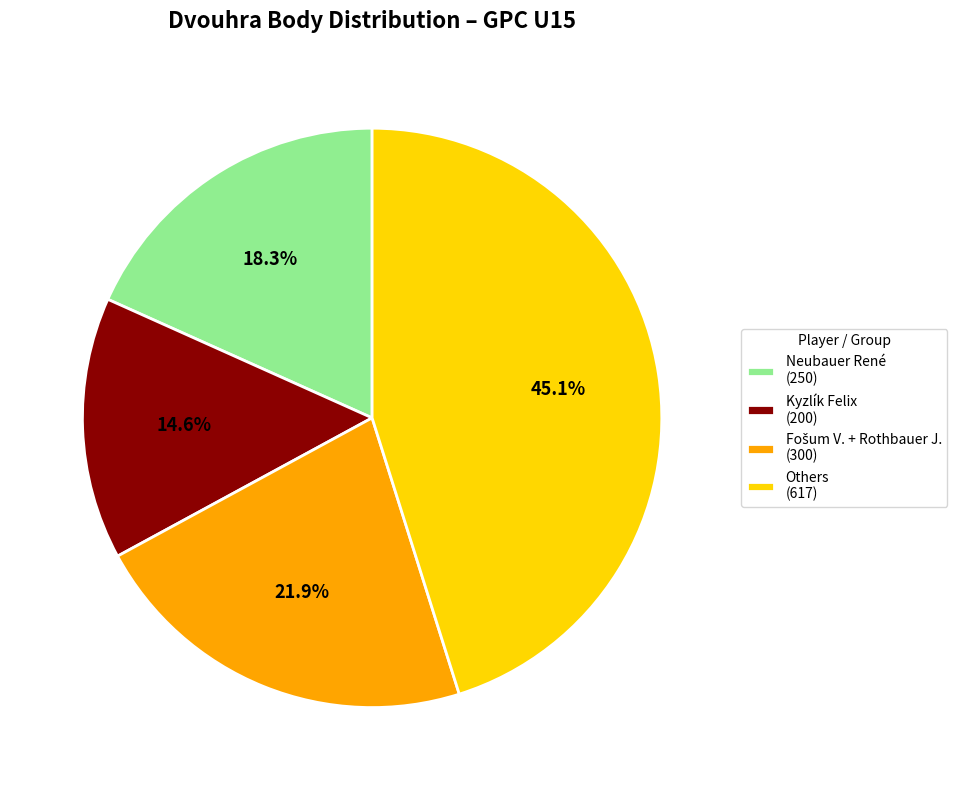

To the nearest percent, what is the difference between the largest and smallest slice percentages?

31%